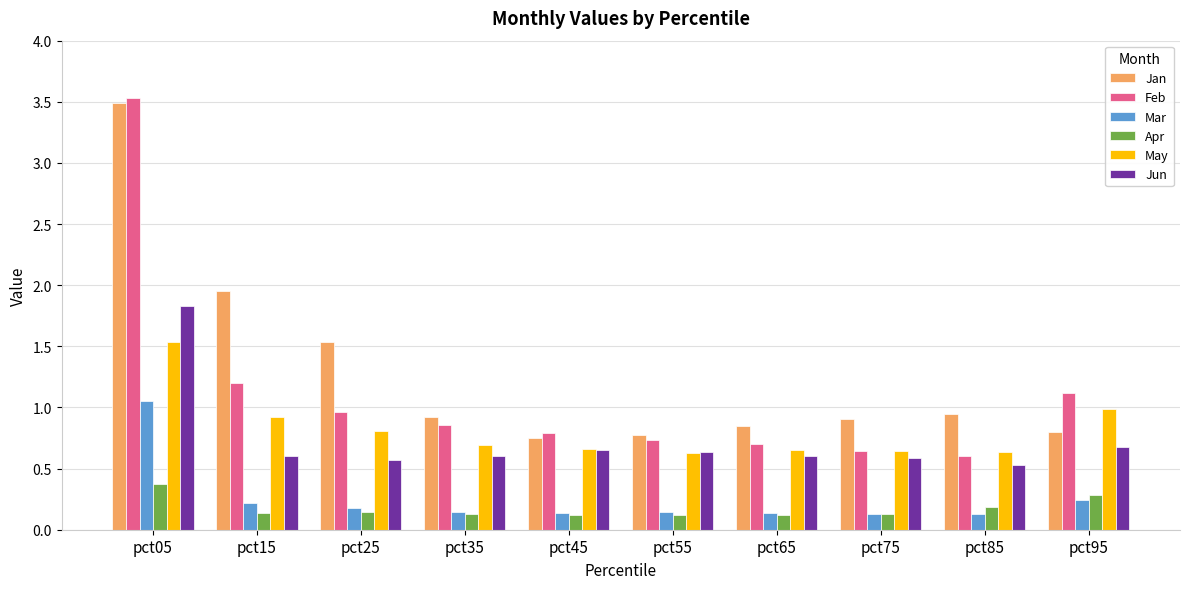

Which category has the highest value in the Mar series?

pct05